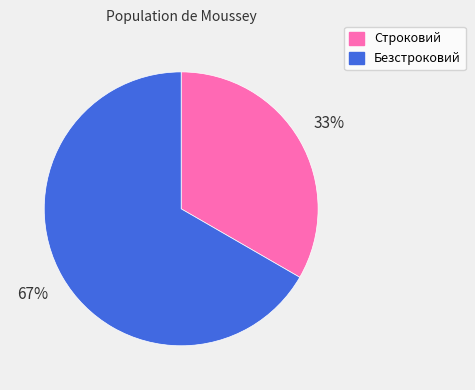

Is it true that Безстроковий is 58% of the pie?

False